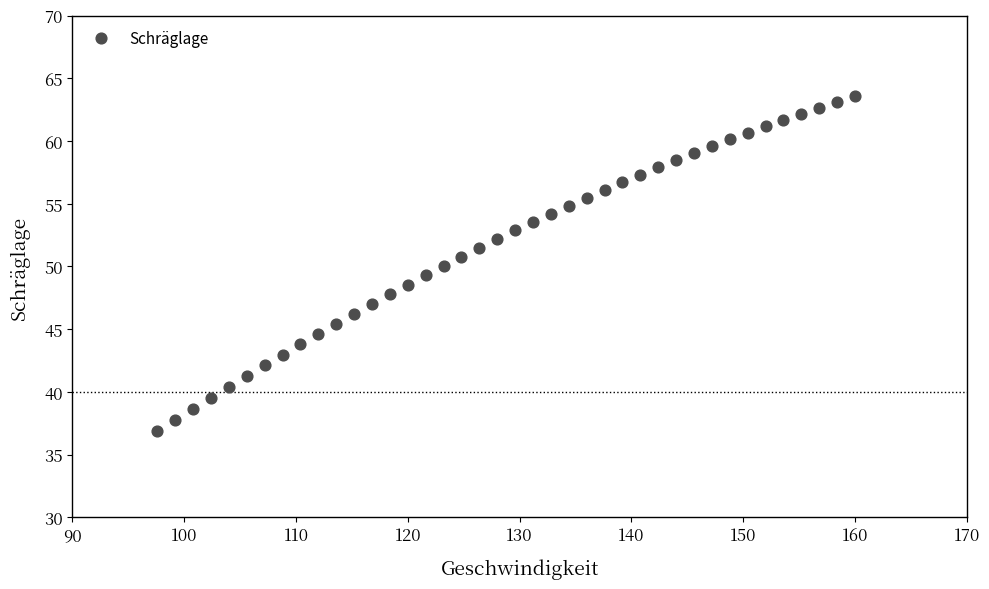

What is the range of X values (max minus min)?

62.4